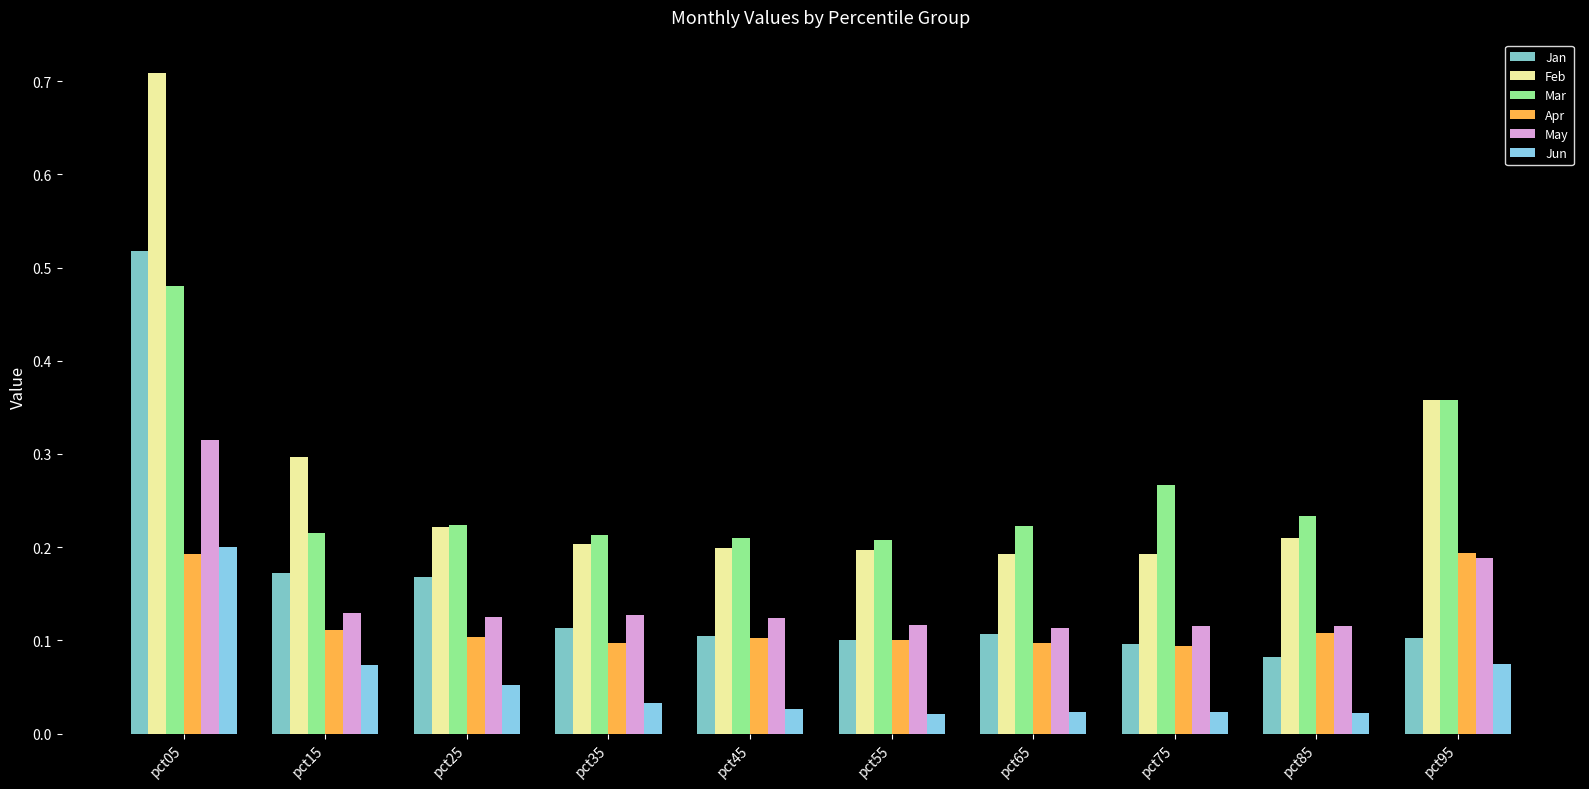

The Apr series shows 0.1 at pct15. True or false?

True